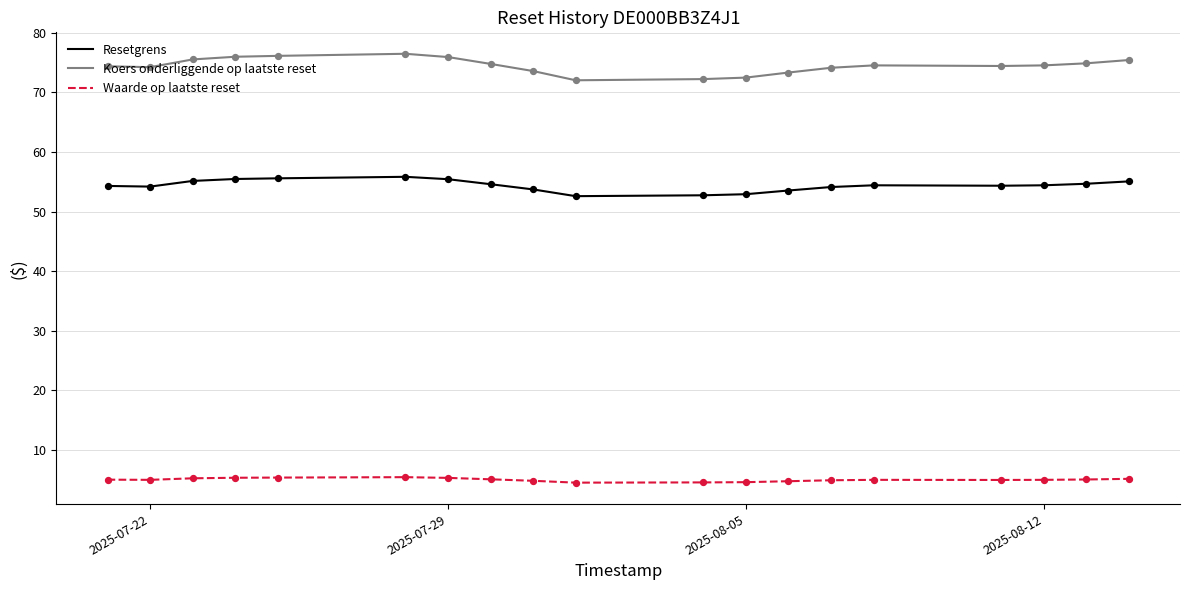

Which series has the largest total across all categories?

Koers onderliggende op laatste reset